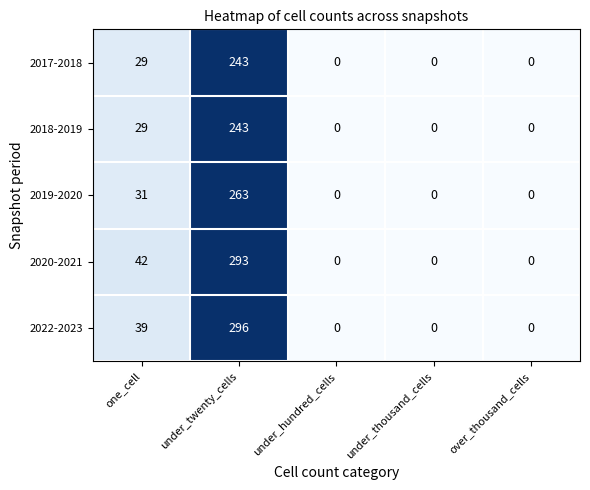

The value of 2017-2018 at one_cell is 29. True or false?

True